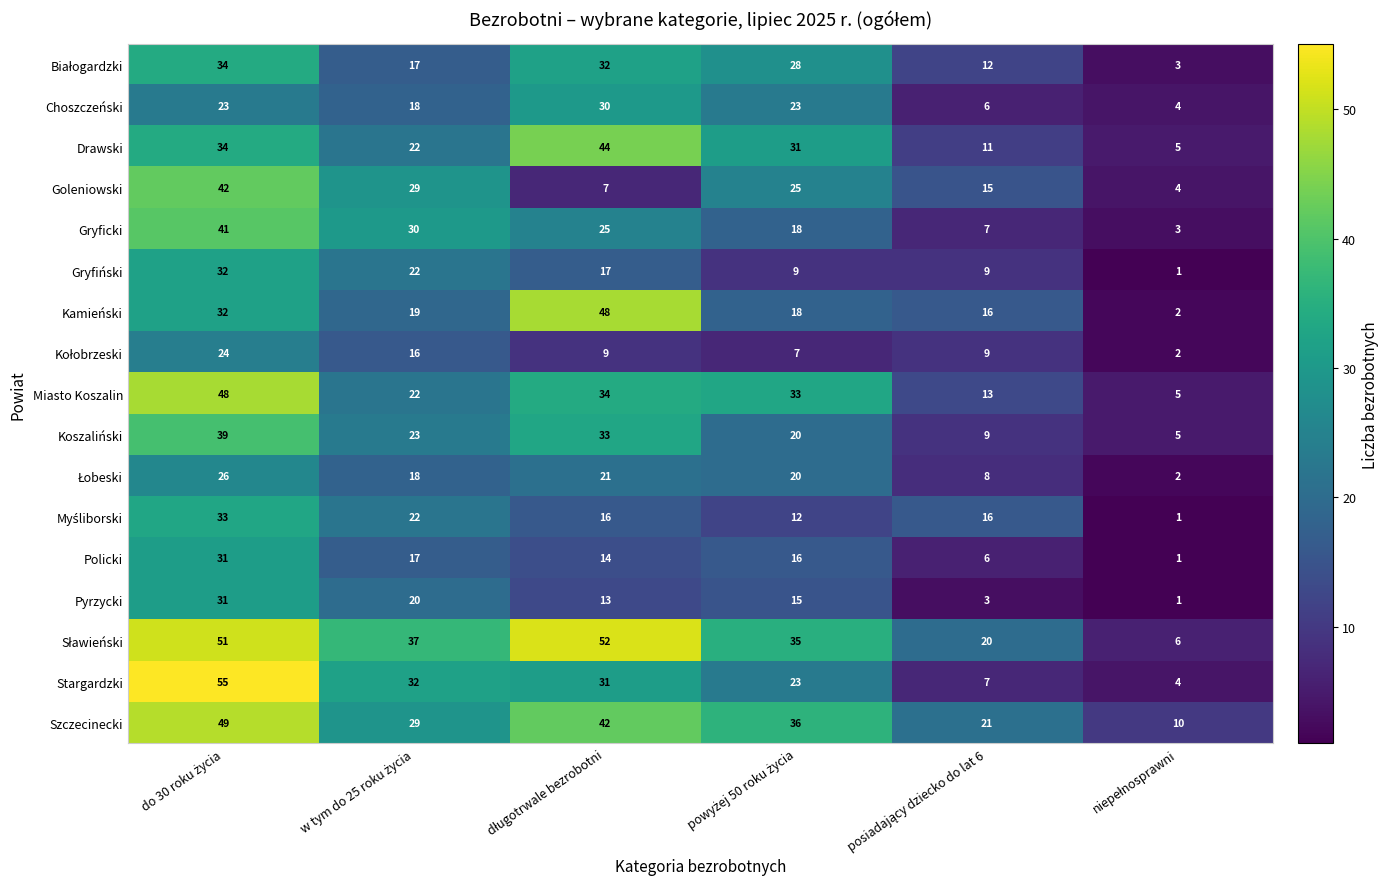

Which series has the largest range (max minus min)?

Stargardzki